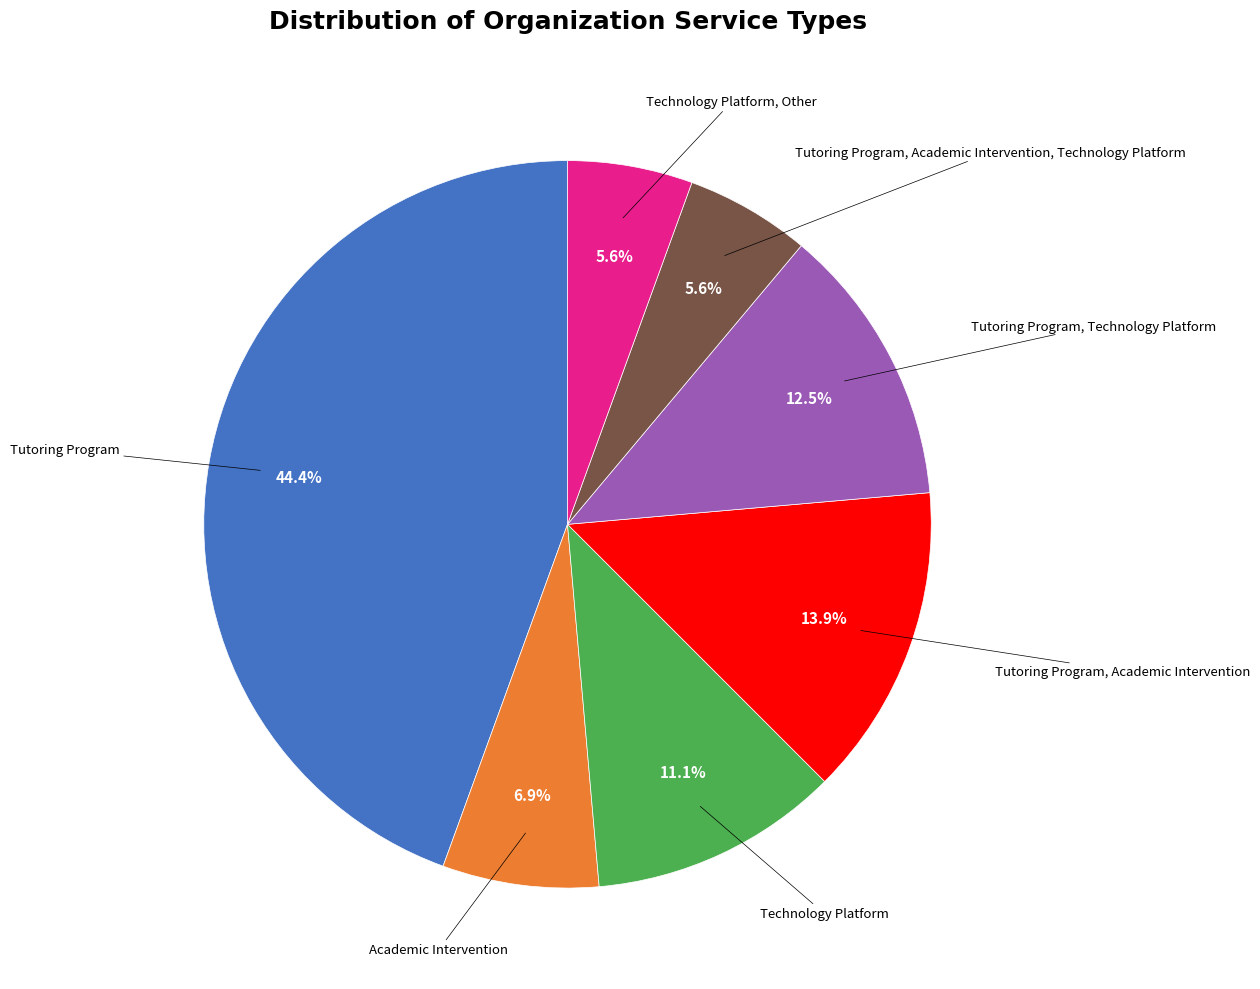

How much of the chart is everything except Tutoring Program, Technology Platform?

87.5%